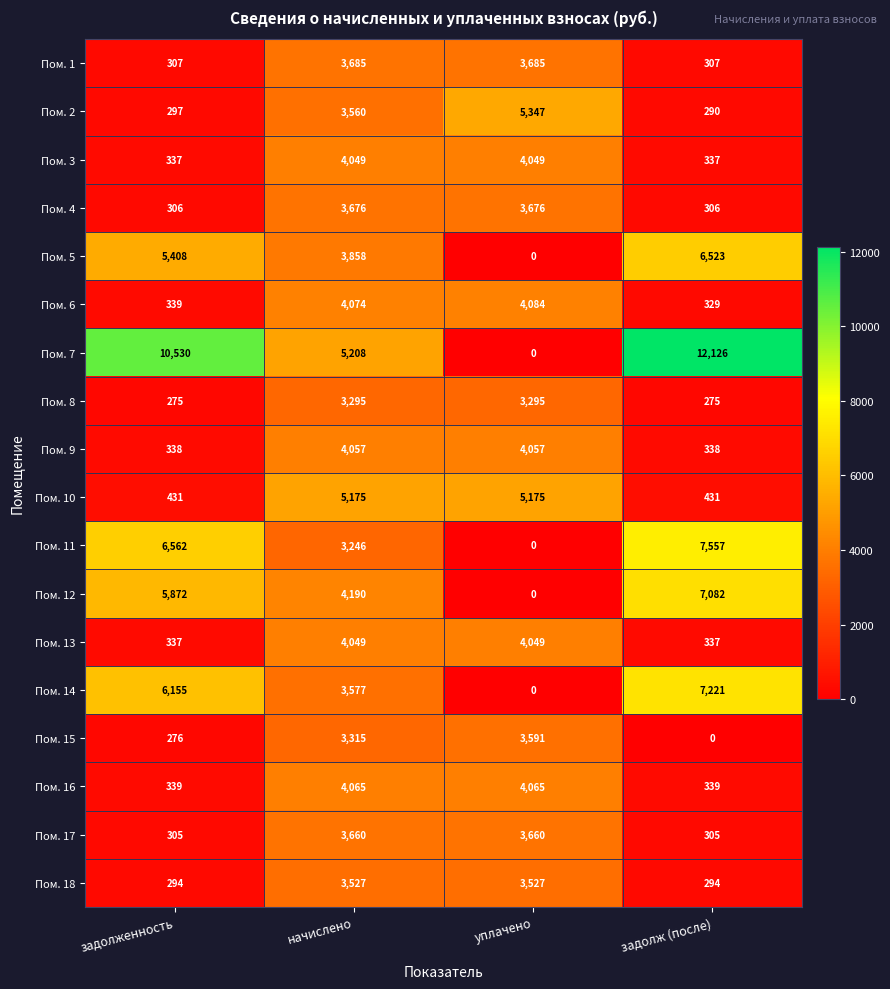

What is the spread (max minus min) of values at начислено?

1962